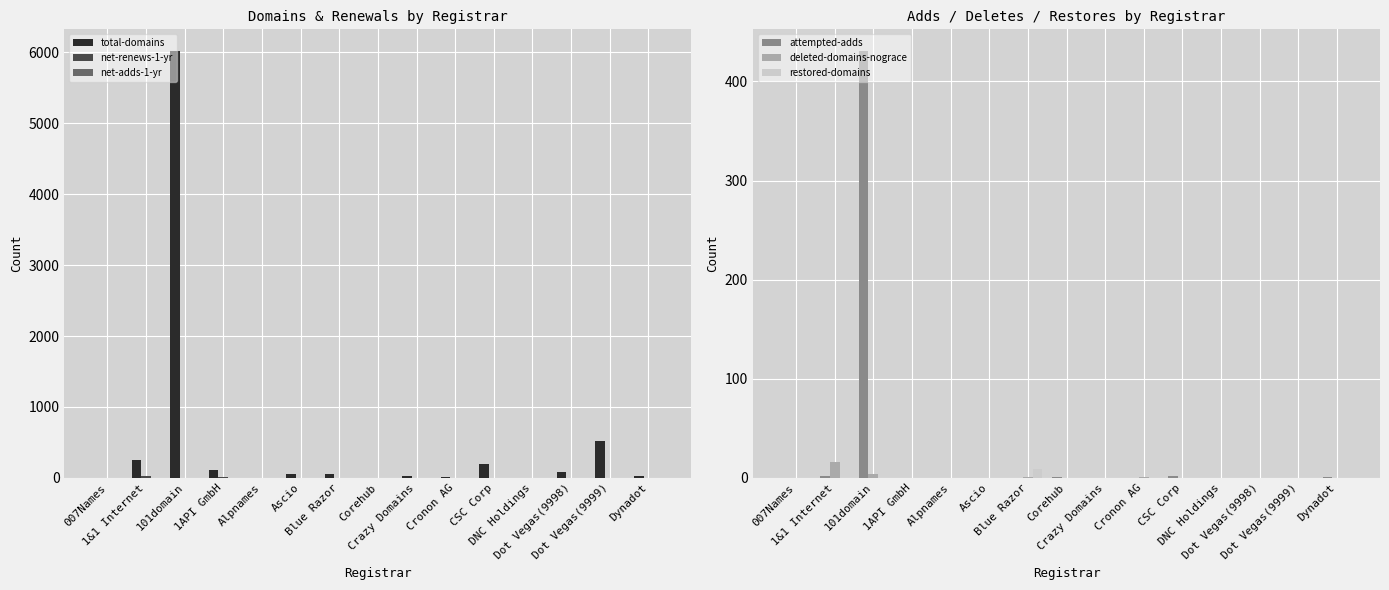

Reading right to left, what are all the values shown in this chart?

total-domains: Dynadot=29	Dot Vegas(9999)=526	Dot Vegas(9998)=88	DNC Holdings=5	CSC Corp=195	Cronon AG=6	Crazy Domains=28	Corehub=5	Blue Razor=61	Ascio=55	Alpnames=2	1API GmbH=112	101domain=6024	1&1 Internet=256	007Names=1
net-renews-1-yr: Dynadot=0	Dot Vegas(9999)=0	Dot Vegas(9998)=0	DNC Holdings=0	CSC Corp=1	Cronon AG=0	Crazy Domains=1	Corehub=0	Blue Razor=0	Ascio=1	Alpnames=0	1API GmbH=8	101domain=2	1&1 Internet=28	007Names=0
net-adds-1-yr: Dynadot=0	Dot Vegas(9999)=4	Dot Vegas(9998)=0	DNC Holdings=0	CSC Corp=0	Cronon AG=0	Crazy Domains=0	Corehub=0	Blue Razor=0	Ascio=0	Alpnames=0	1API GmbH=0	101domain=0	1&1 Internet=0	007Names=0
attempted-adds: Dynadot=1	Dot Vegas(9999)=0	Dot Vegas(9998)=0	DNC Holdings=0	CSC Corp=2	Cronon AG=0	Crazy Domains=0	Corehub=1	Blue Razor=0	Ascio=0	Alpnames=0	1API GmbH=0	101domain=431	1&1 Internet=2	007Names=0
deleted-domains-nograce: Dynadot=0	Dot Vegas(9999)=0	Dot Vegas(9998)=0	DNC Holdings=0	CSC Corp=0	Cronon AG=1	Crazy Domains=0	Corehub=0	Blue Razor=1	Ascio=0	Alpnames=0	1API GmbH=0	101domain=4	1&1 Internet=16	007Names=0
restored-domains: Dynadot=0	Dot Vegas(9999)=0	Dot Vegas(9998)=0	DNC Holdings=0	CSC Corp=0	Cronon AG=0	Crazy Domains=0	Corehub=0	Blue Razor=9	Ascio=0	Alpnames=0	1API GmbH=0	101domain=0	1&1 Internet=0	007Names=0